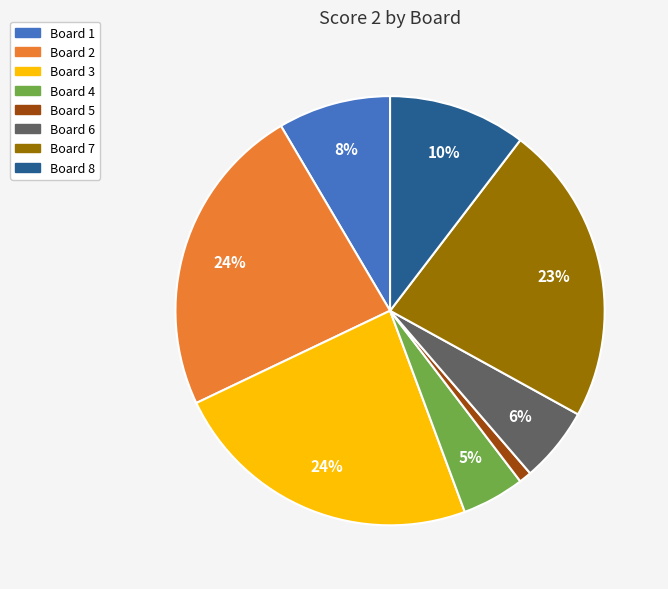

To the nearest percent, what percentage of the pie is Board 2?

24%